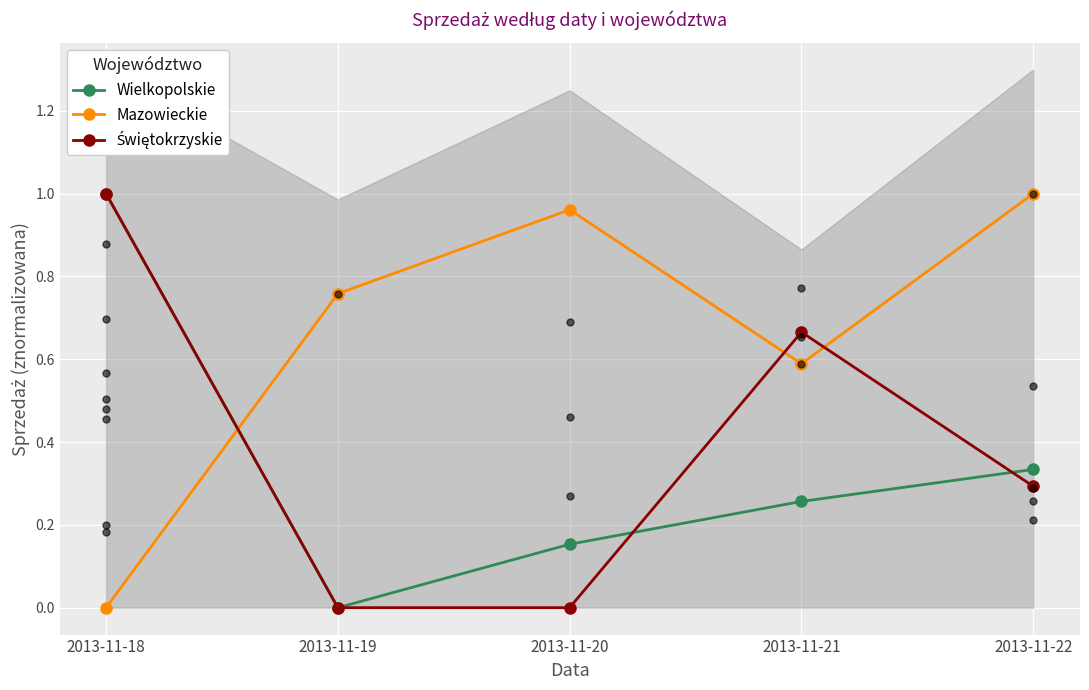

What are all the series names shown in the legend?

Wielkopolskie, Mazowieckie, Świętokrzyskie